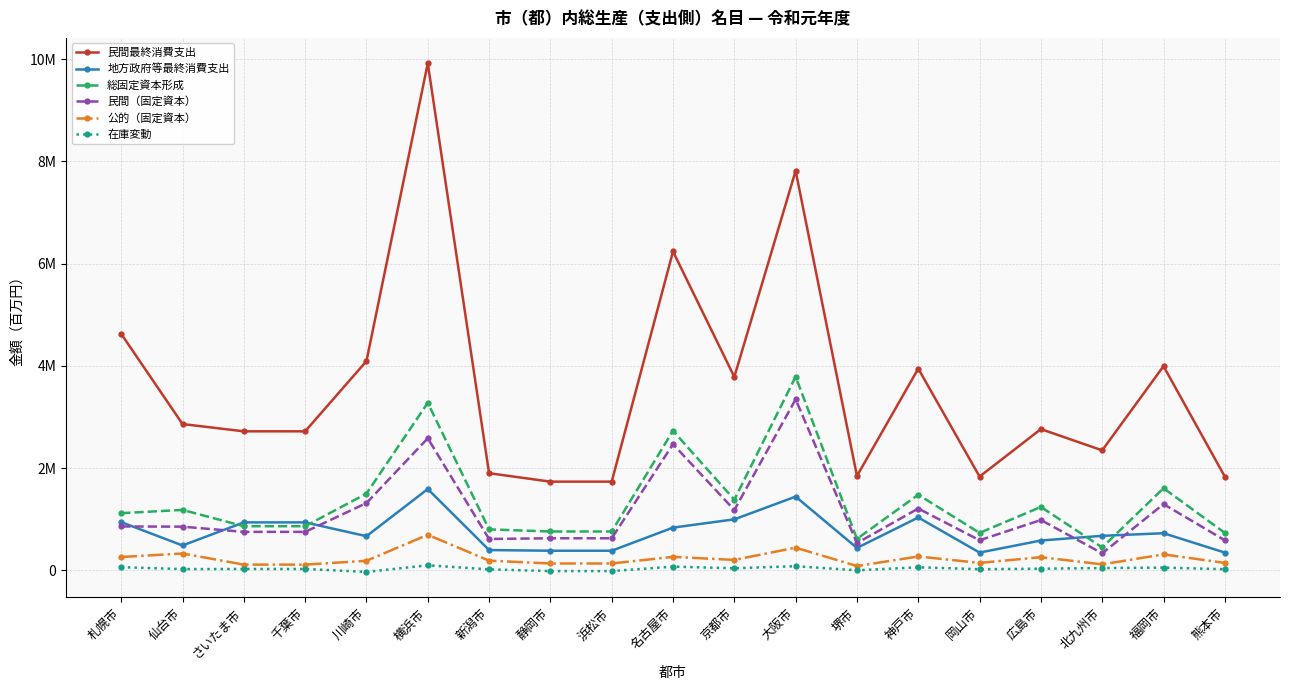

What is the spread (max minus min) of values at 熊本市?

1811588